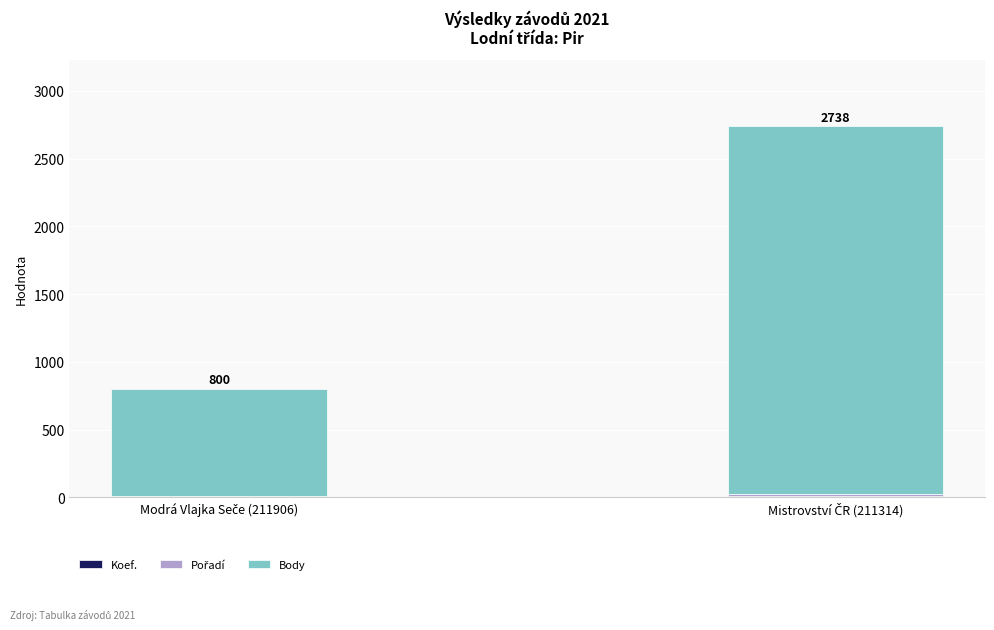

Are the bars horizontal?

No